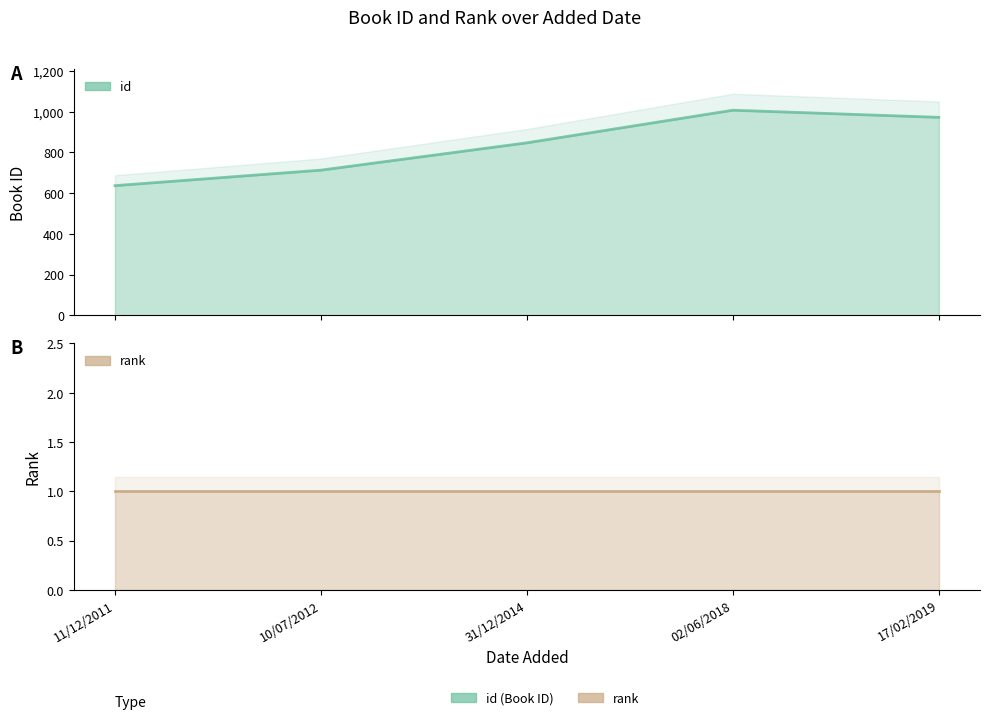

What is the approximate value at 31/12/2014?

847